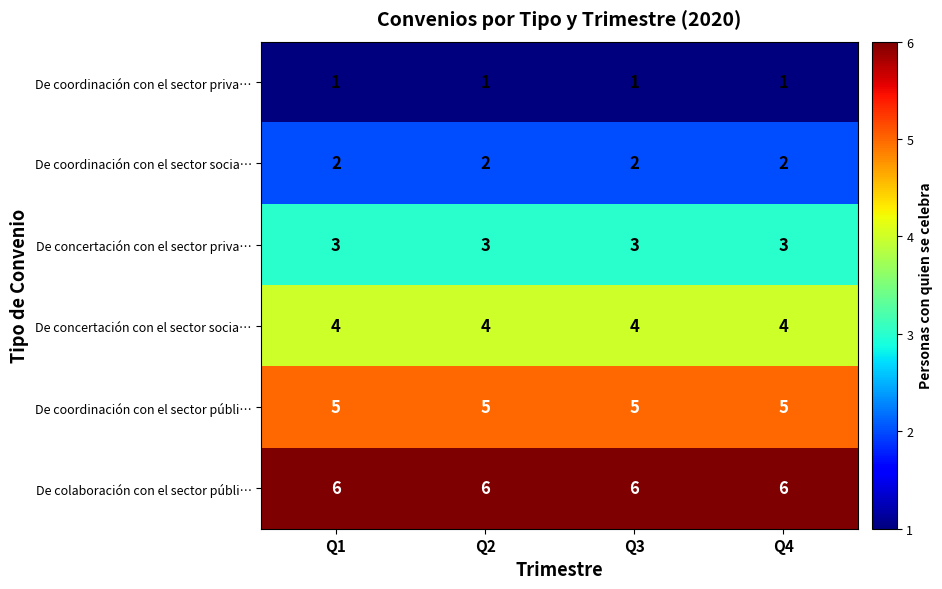

What is the greatest value displayed?

6